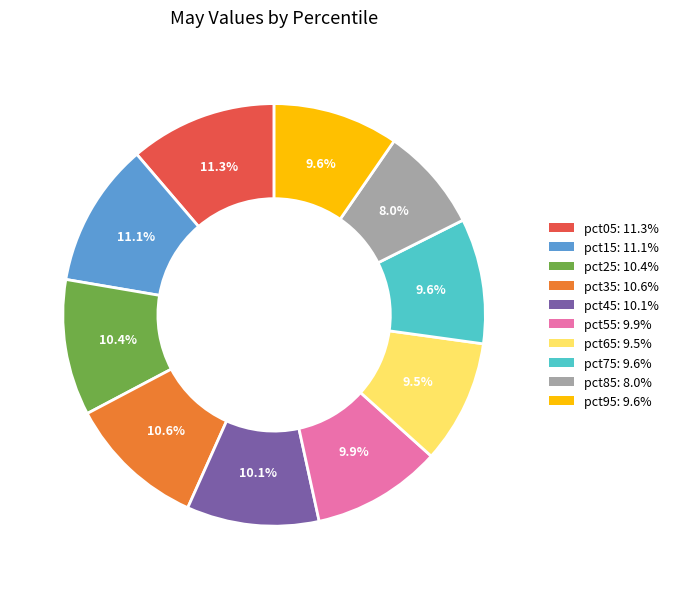

True or false: pct25 accounts for 10% of the total.

True